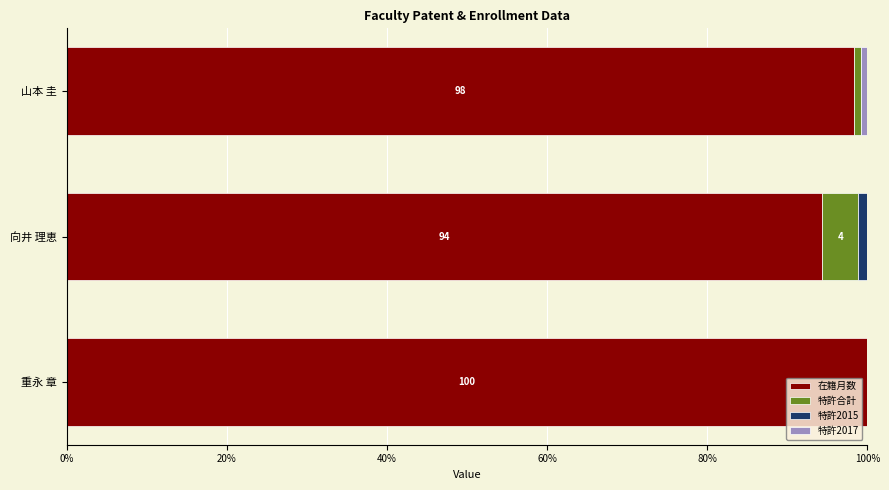

Is it true that 在籍月数 equals 168.7 at 向井 理恵?

False